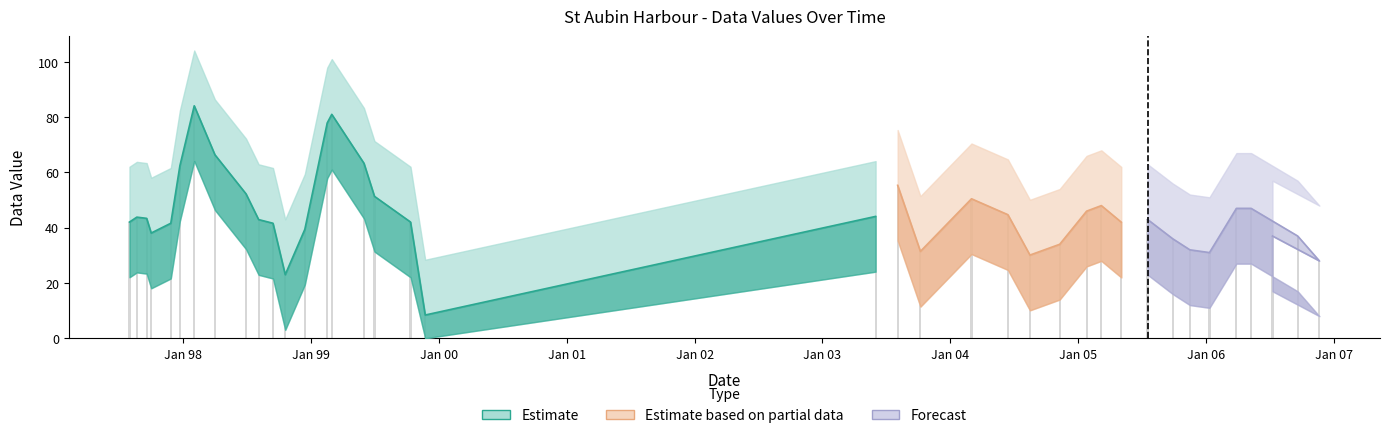

What is the difference between the Data_Value values at 1999-10-12 and 1998-02-01?

42.1